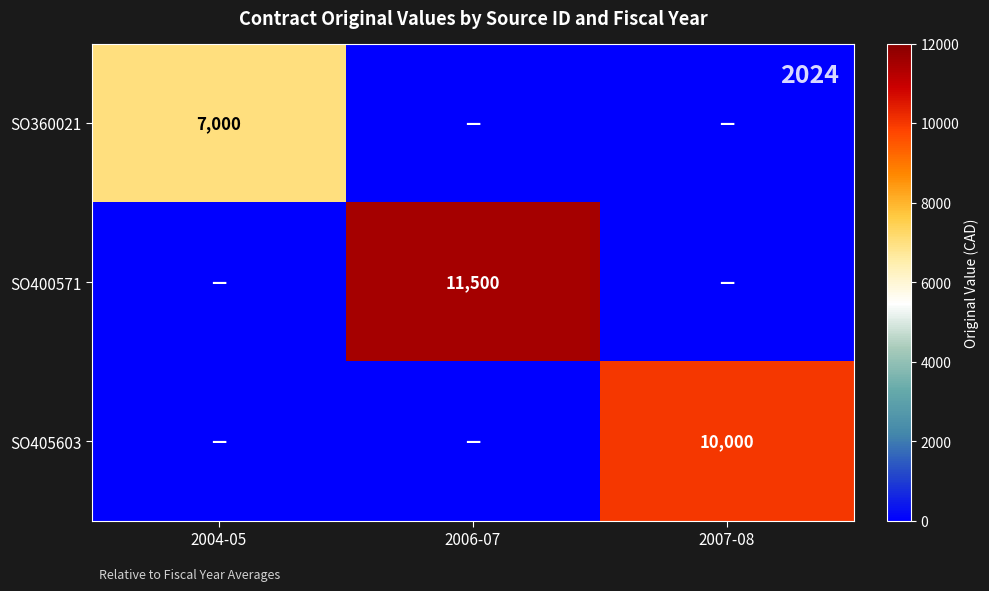

The SO360021 series shows 10316 at 2004-05. True or false?

False